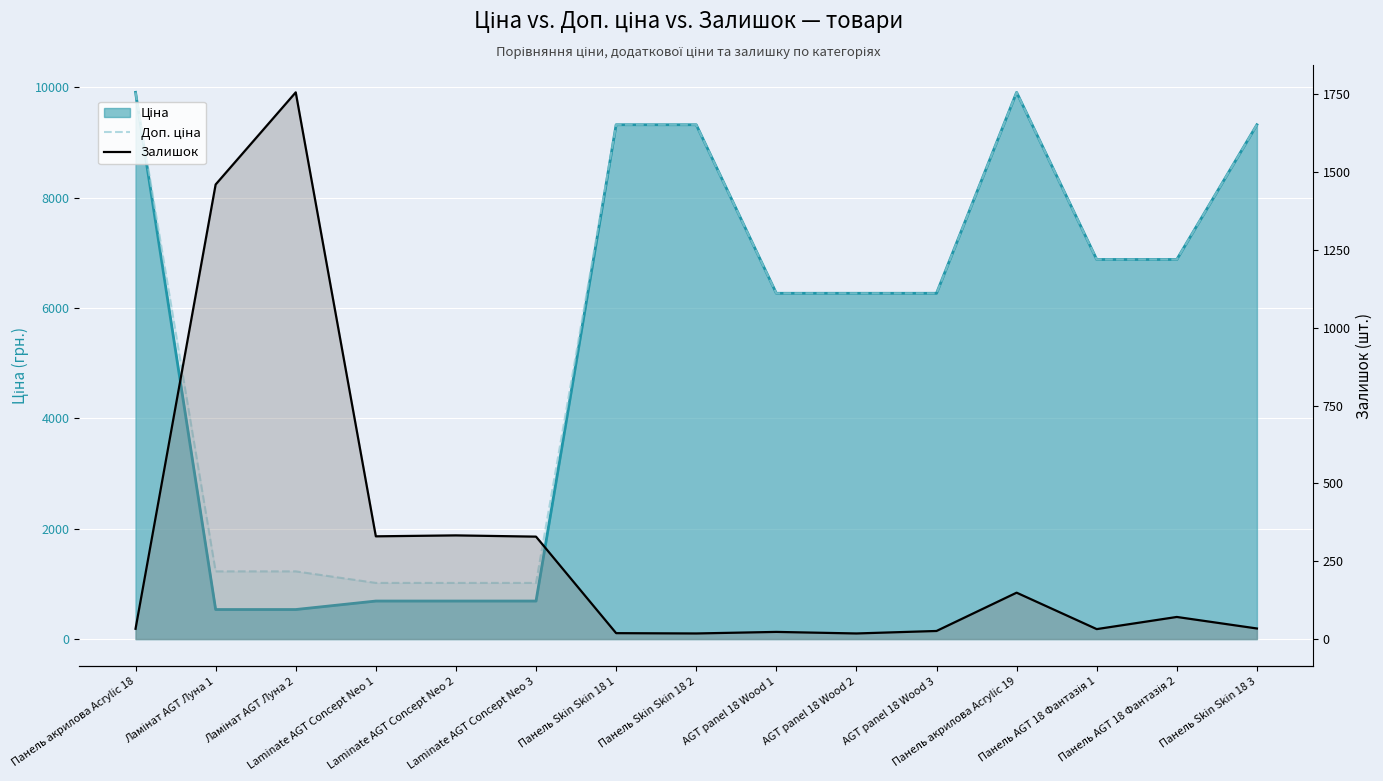

After their last crossing, which series has the higher values: Доп. ціна or Залишок?

Доп. ціна